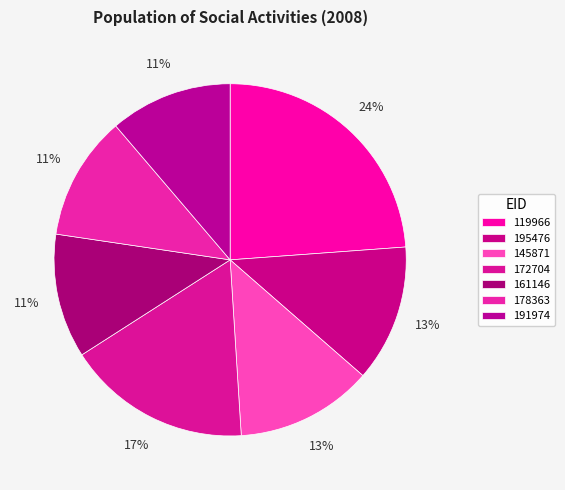

How much of the chart is everything except 195476?

87.4%